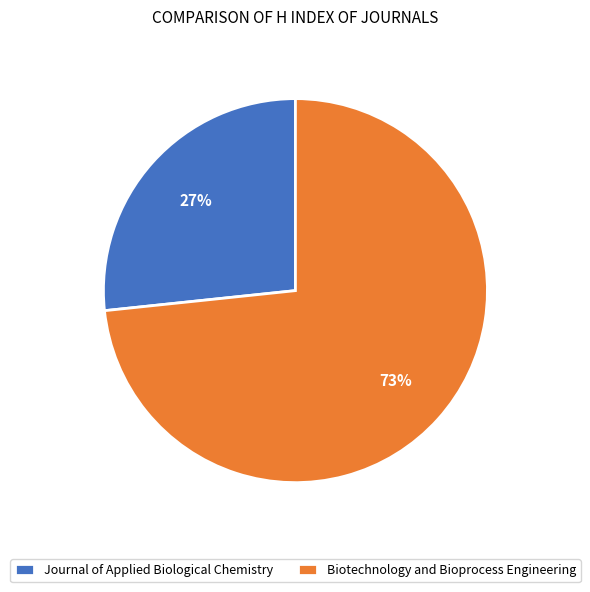

Is there a majority slice in this chart?

Yes